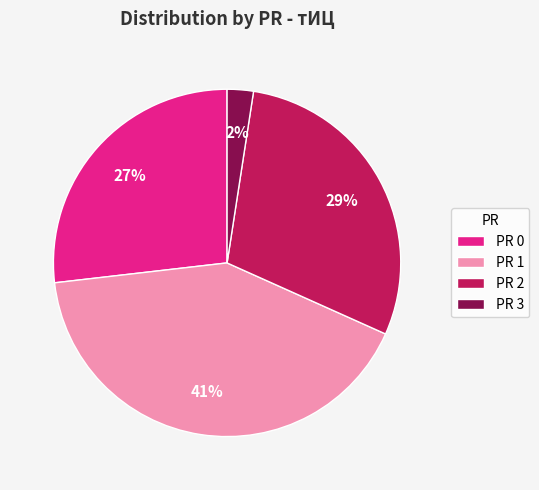

Count the number of slices in the pie.

4